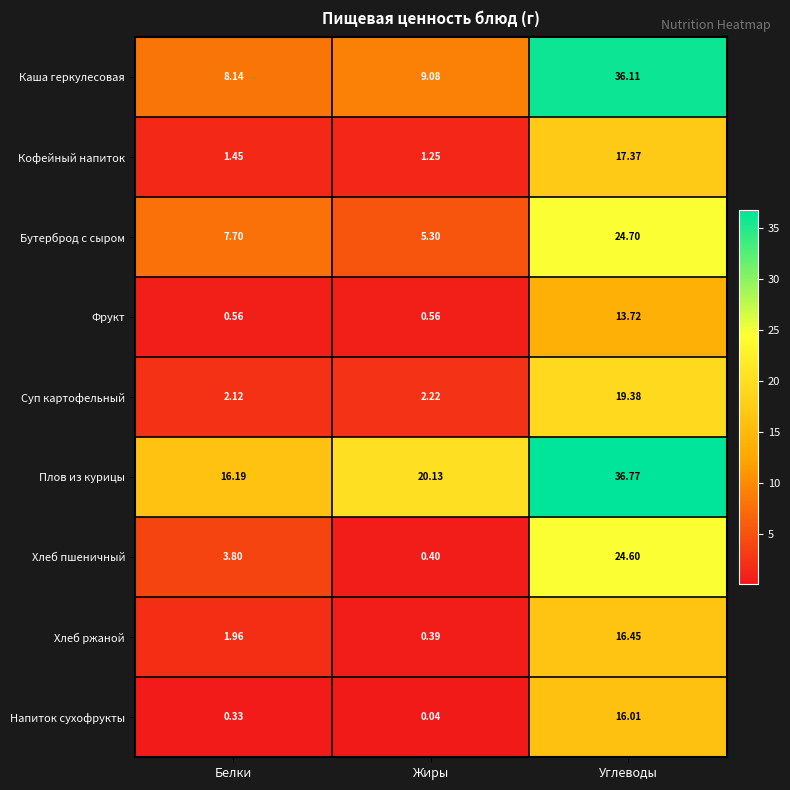

At which label is Каша геркулесовая closest to 22?

Жиры